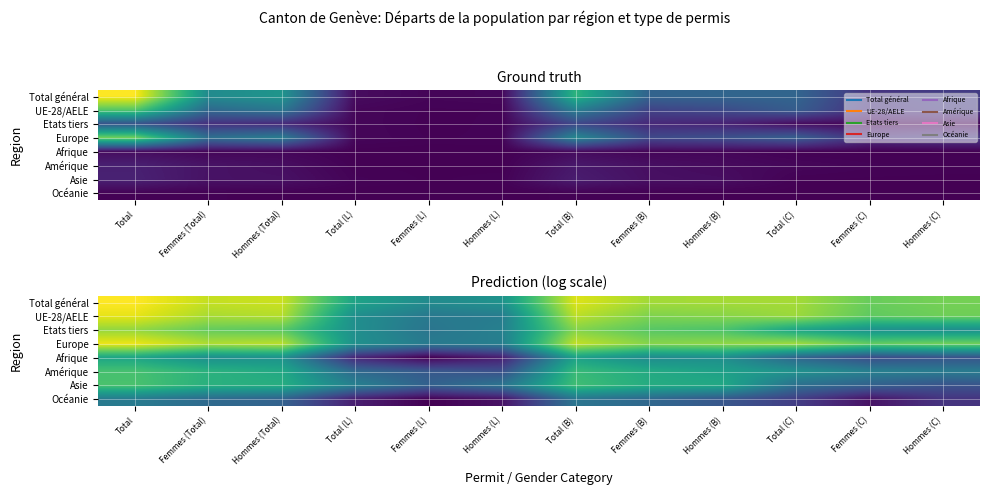

List the labels in order of Asie value, largest first.

Total, Total (B), Femmes (Total), Hommes (Total), Femmes (B), Hommes (B), Total (L), Hommes (L), Total (C), Femmes (L), Femmes (C), Hommes (C)